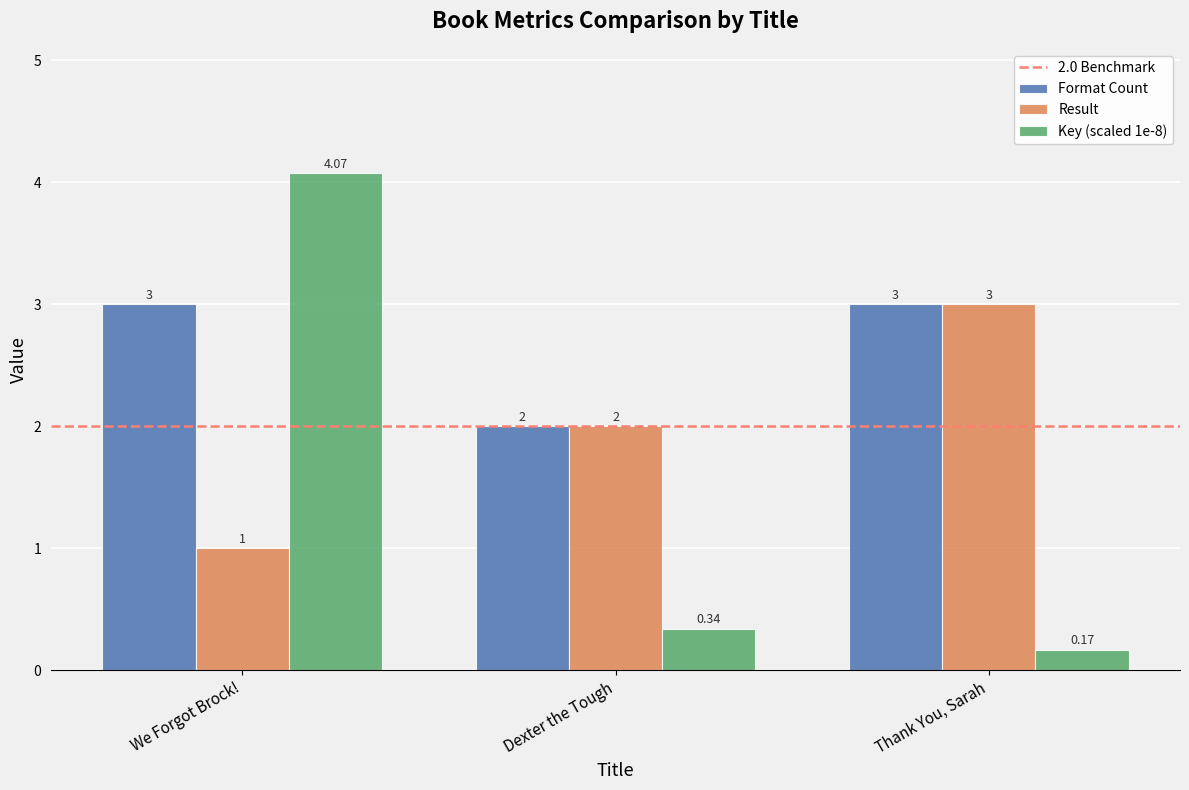

Which series has the largest total across all categories?

Format Count